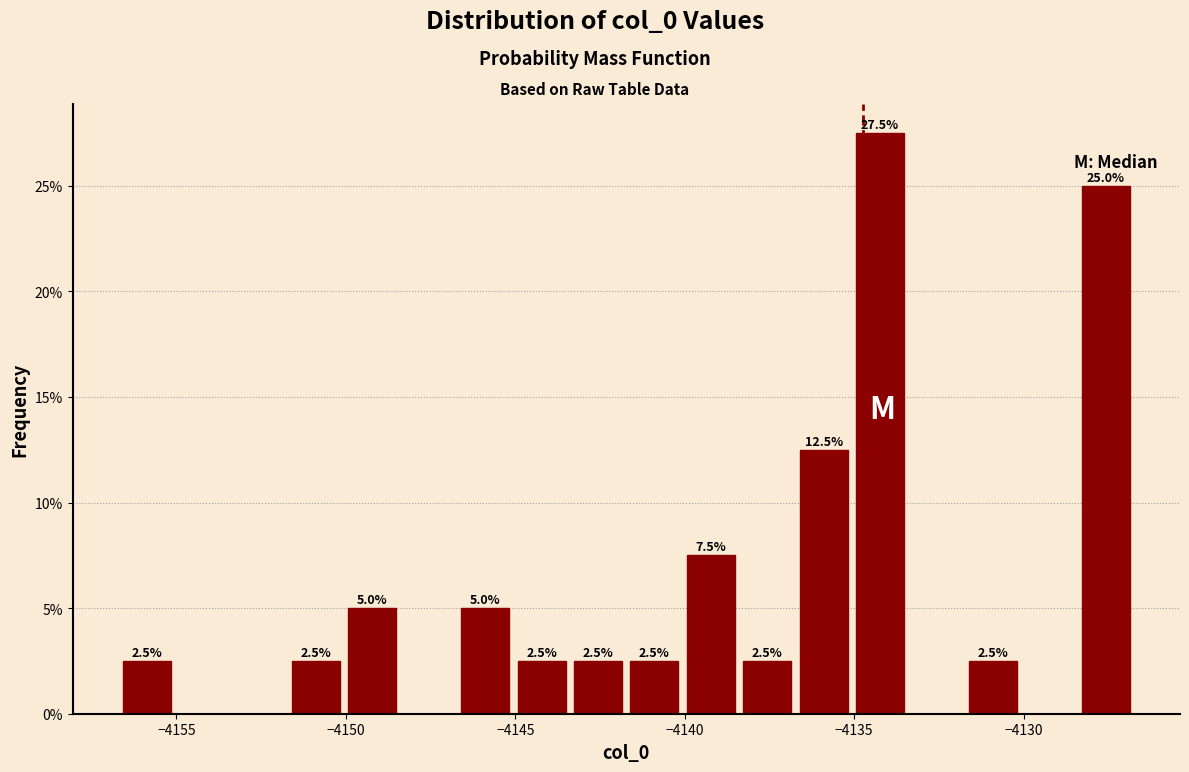

Read against the x-axis, roughly where is the centre of the tallest bar?

-4134.0